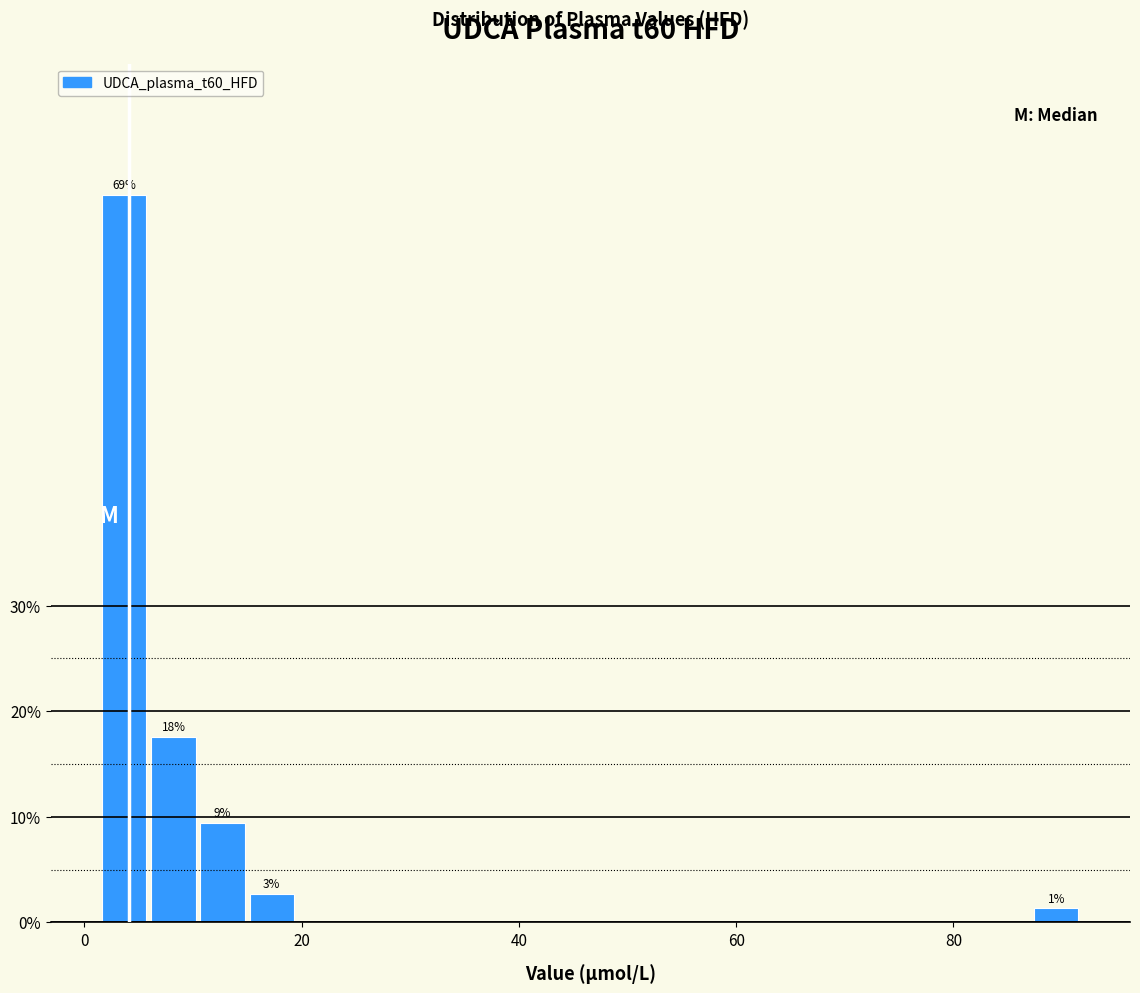

Around what value on the x-axis is the tallest bar? Give the approximate position of its centre, as read against the axis.

4